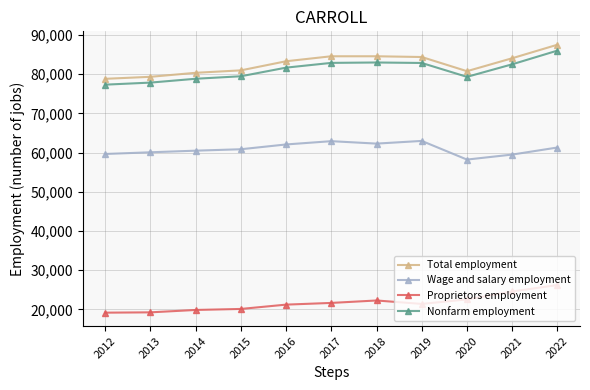

Which series has the largest range (max minus min)?

Total employment